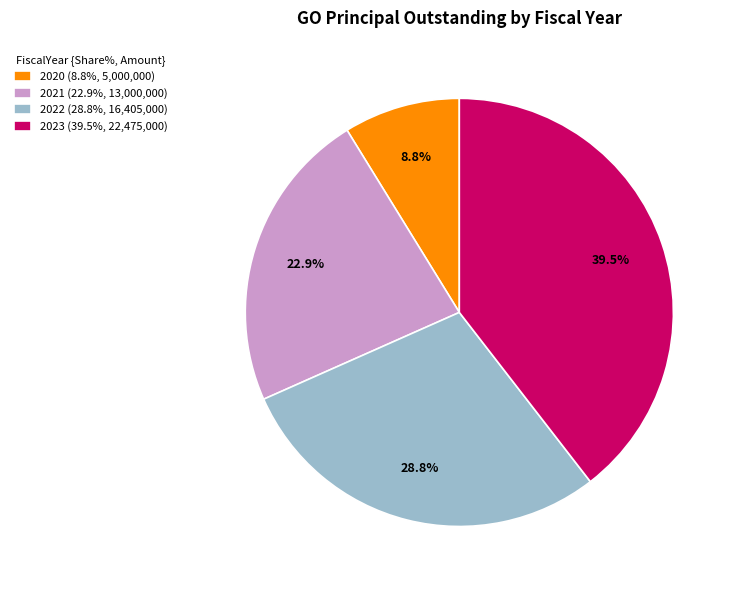

To the nearest percent, what is the difference between the largest and smallest slice percentages?

31%